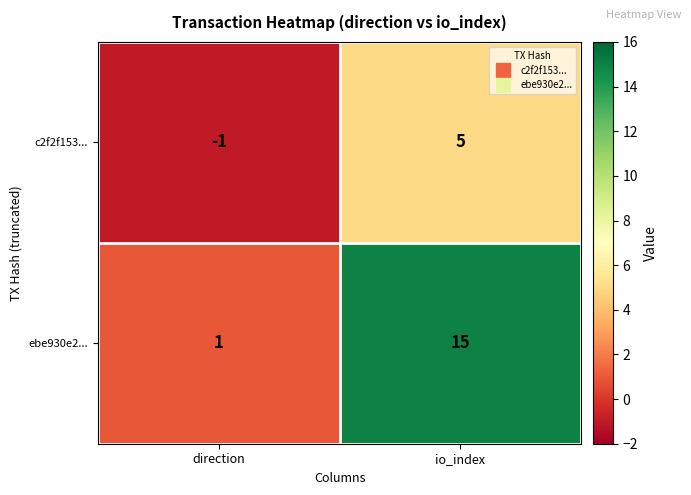

What is the difference between the maximum and minimum values in the ebe930e2... series?

14